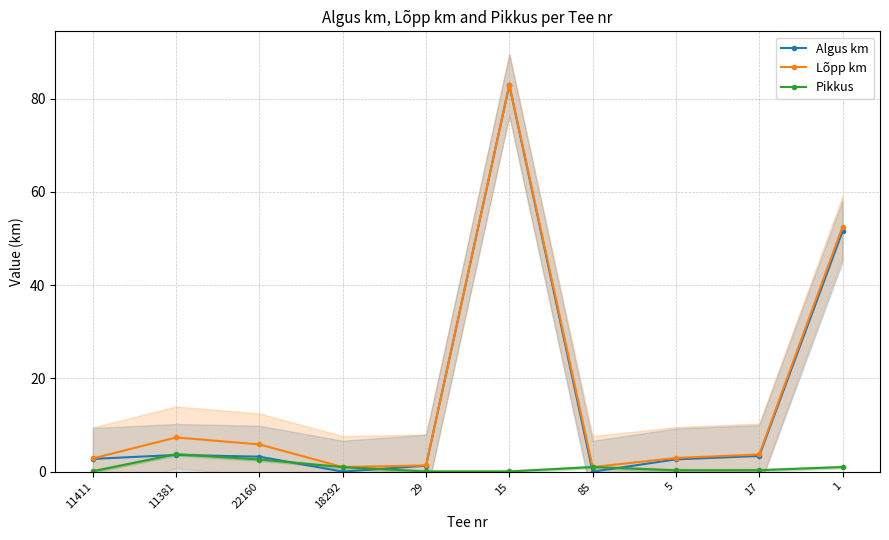

Reading right to left, extract all data points from this chart.

Algus km: 1=51.5	17=3.4	5=2.6	85=0.0	15=82.9	29=1.3	18292=0.0	22160=3.2	11381=3.6	11411=2.8
Lõpp km: 1=52.5	17=3.7	5=3.0	85=1.0	15=83.0	29=1.4	18292=1.0	22160=5.8	11381=7.3	11411=2.9
Pikkus: 1=1.0	17=0.3	5=0.3	85=1.0	15=0.1	29=0.1	18292=1.0	22160=2.6	11381=3.8	11411=0.1